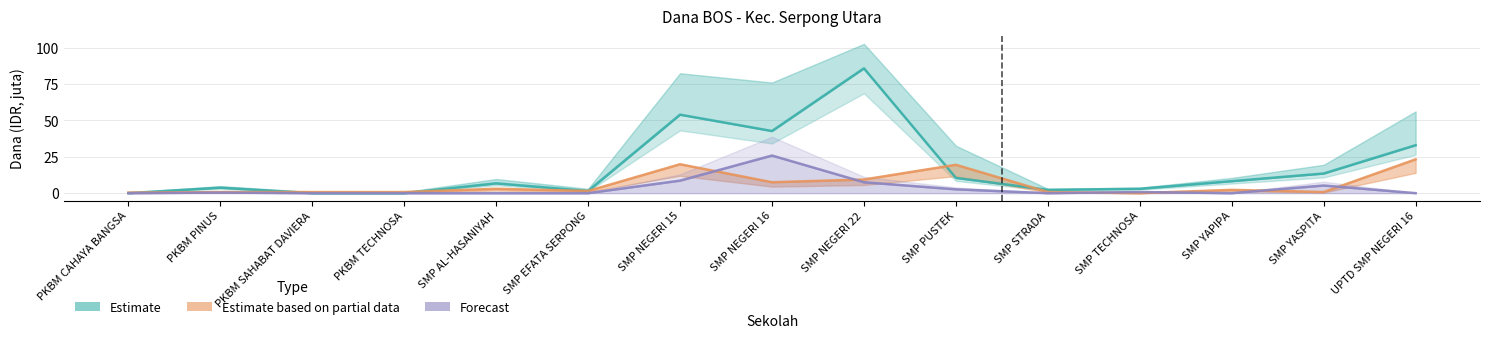

Which series ends up on top after the final intersection of Forecast and Estimate based on partial data?

Estimate based on partial data